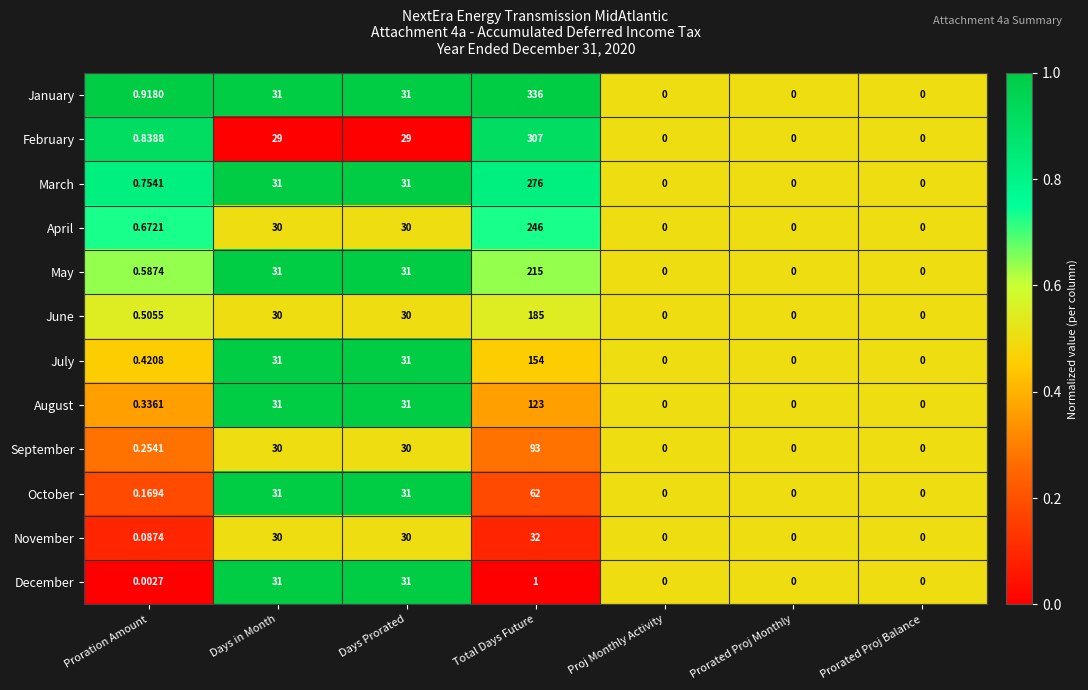

Rank the series by their maximum value, from lowest to highest.

December, November, October, September, August, July, June, May, April, March, February, January